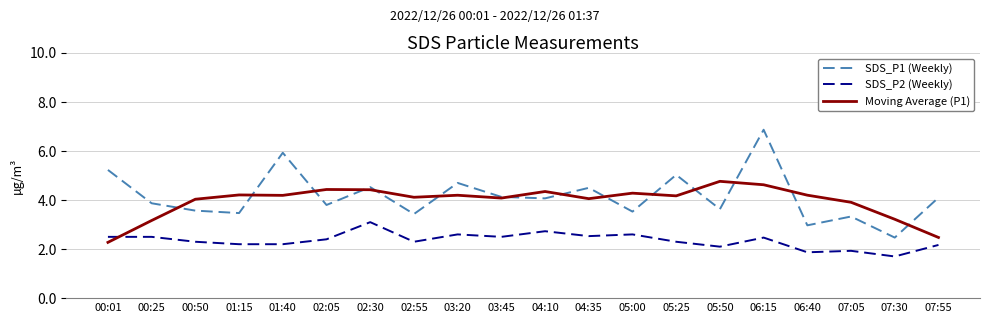

What is the difference between the highest and lowest values at 00:01?

3.0